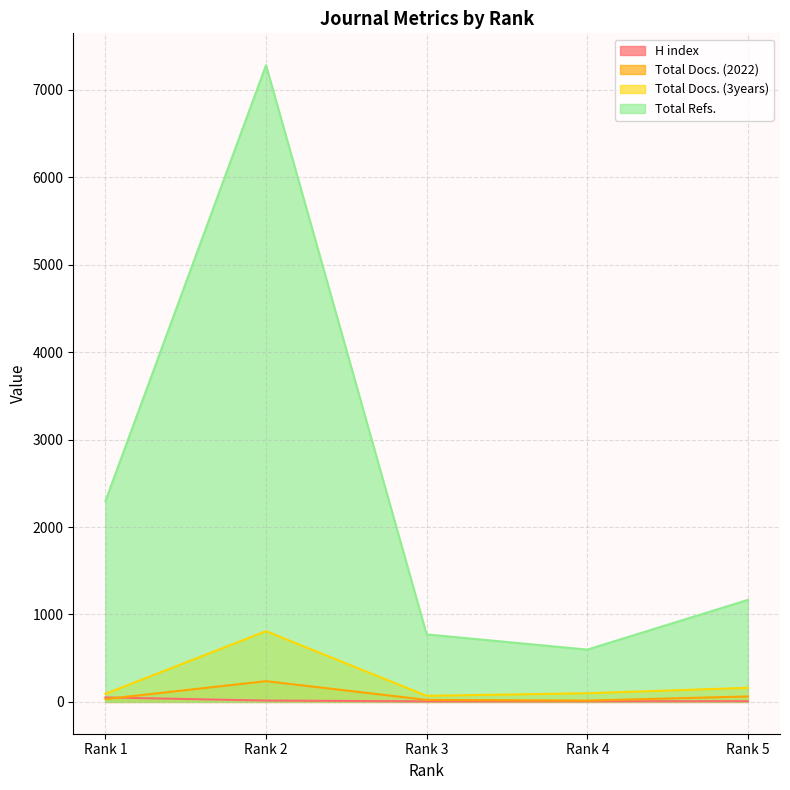

What is the average value of the H index series?

17